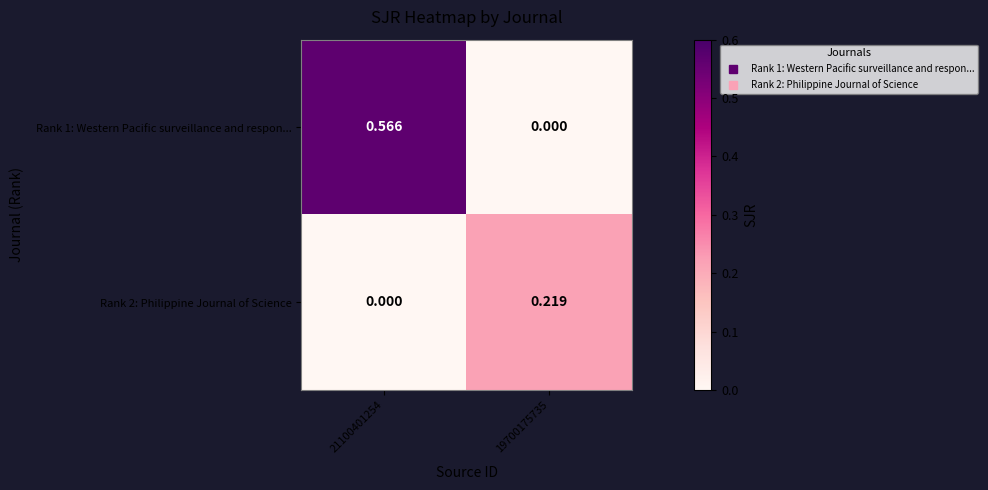

Which series has the largest total across all categories?

Rank 1: Western Pacific surveillance and respon...